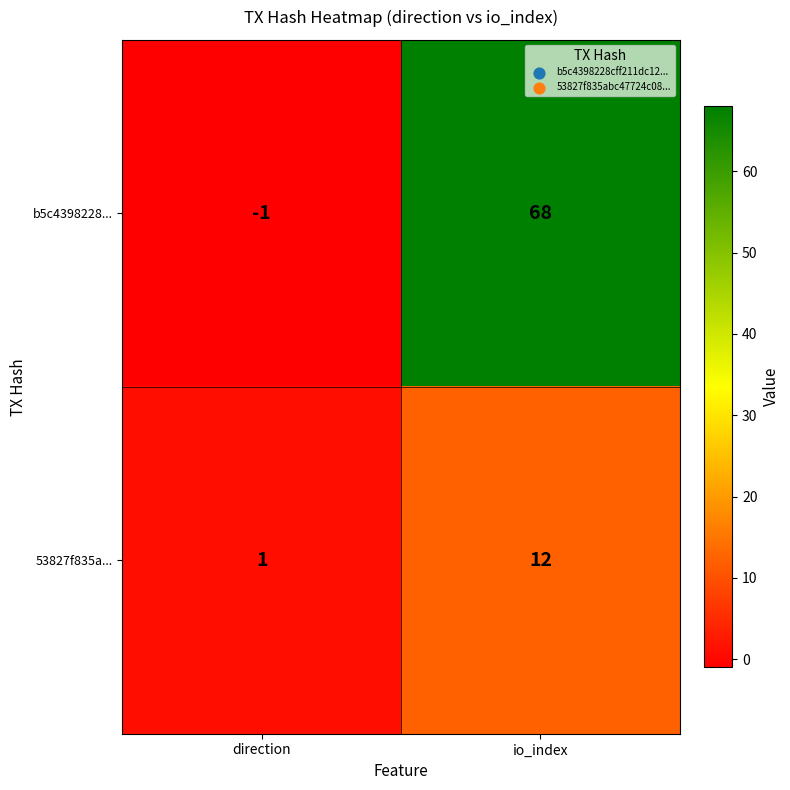

What is the difference between the maximum and minimum values in the b5c4398228... series?

69